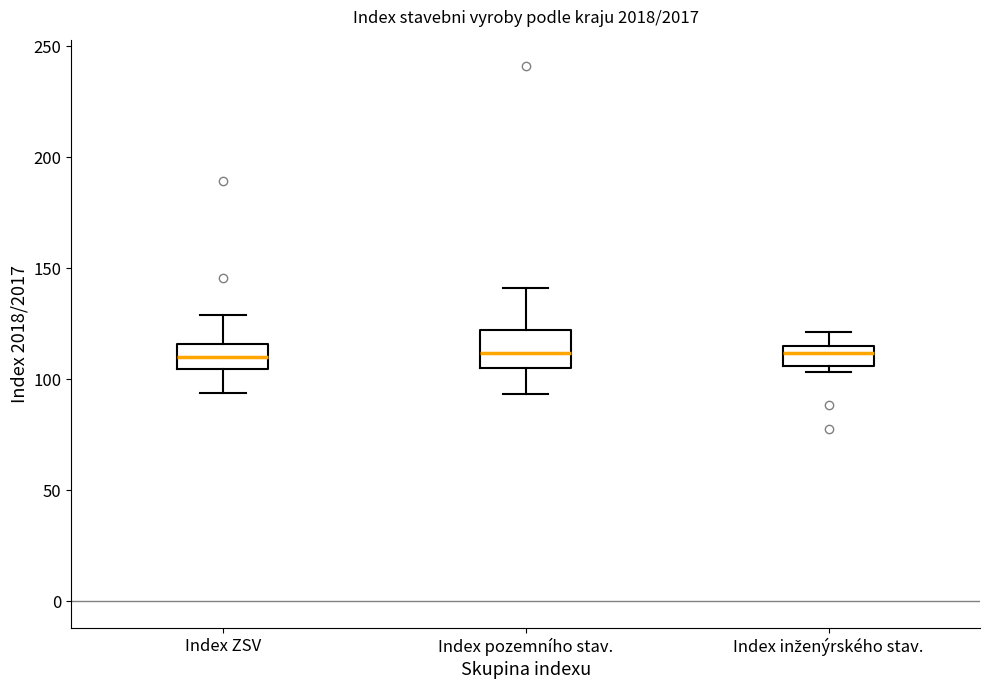

Comparing the boxes themselves (not the whiskers), which one is the tallest?

Index pozemního stav.